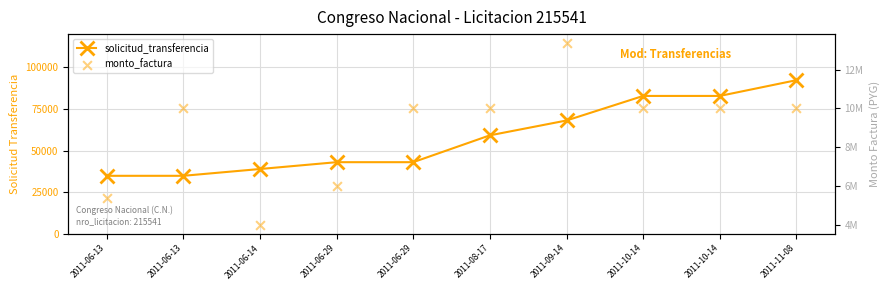

Which series contains the lowest Y value?

solicitud_transferencia